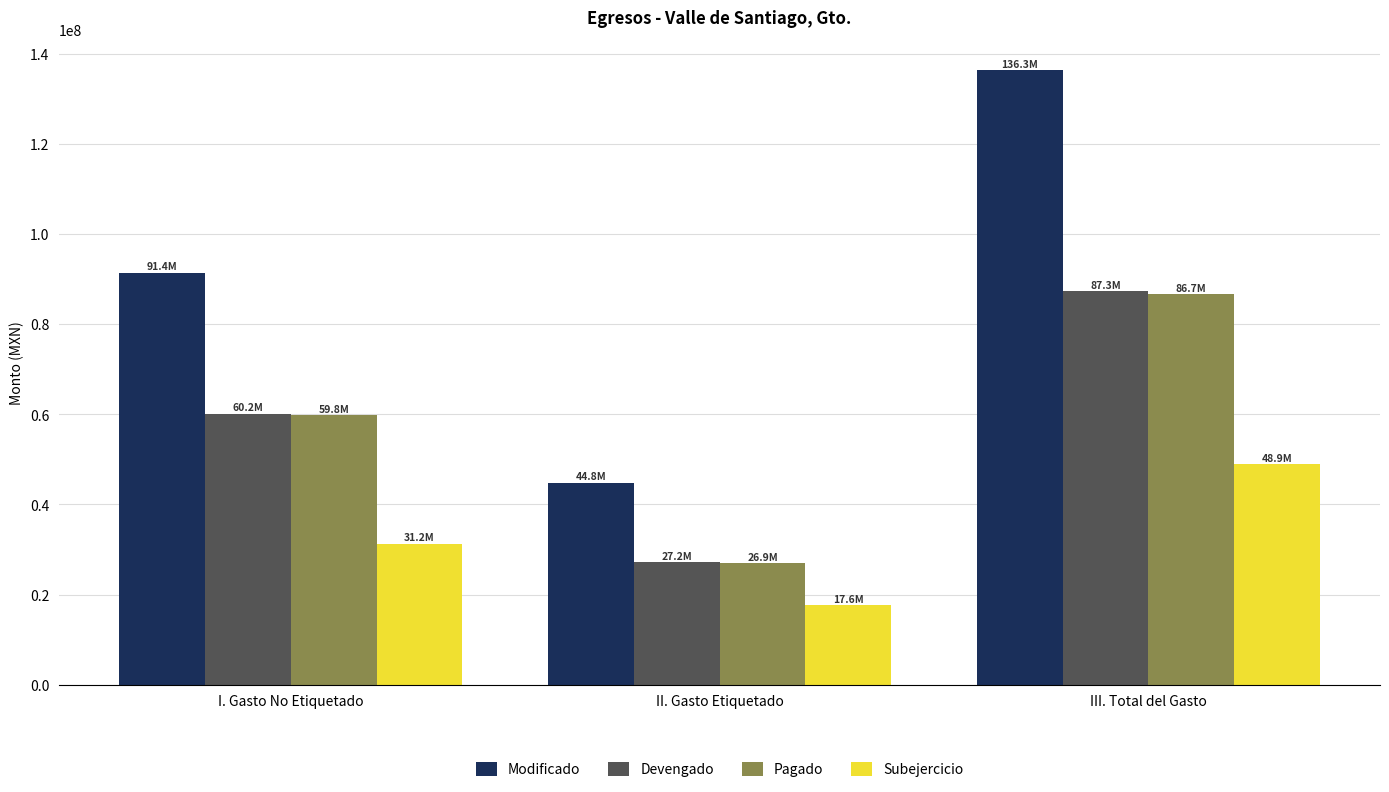

Count the number of data series in this chart.

4